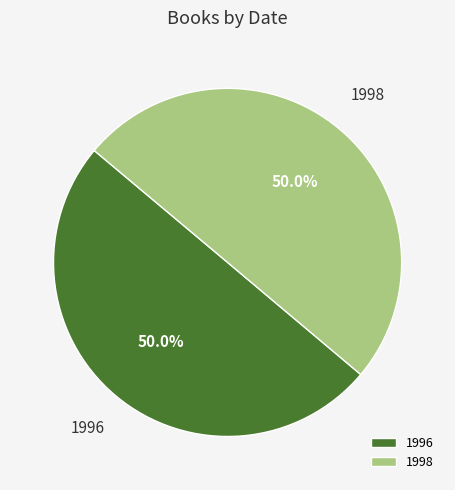

To the nearest percent, what is the combined percentage of 1996 and 1998?

100%